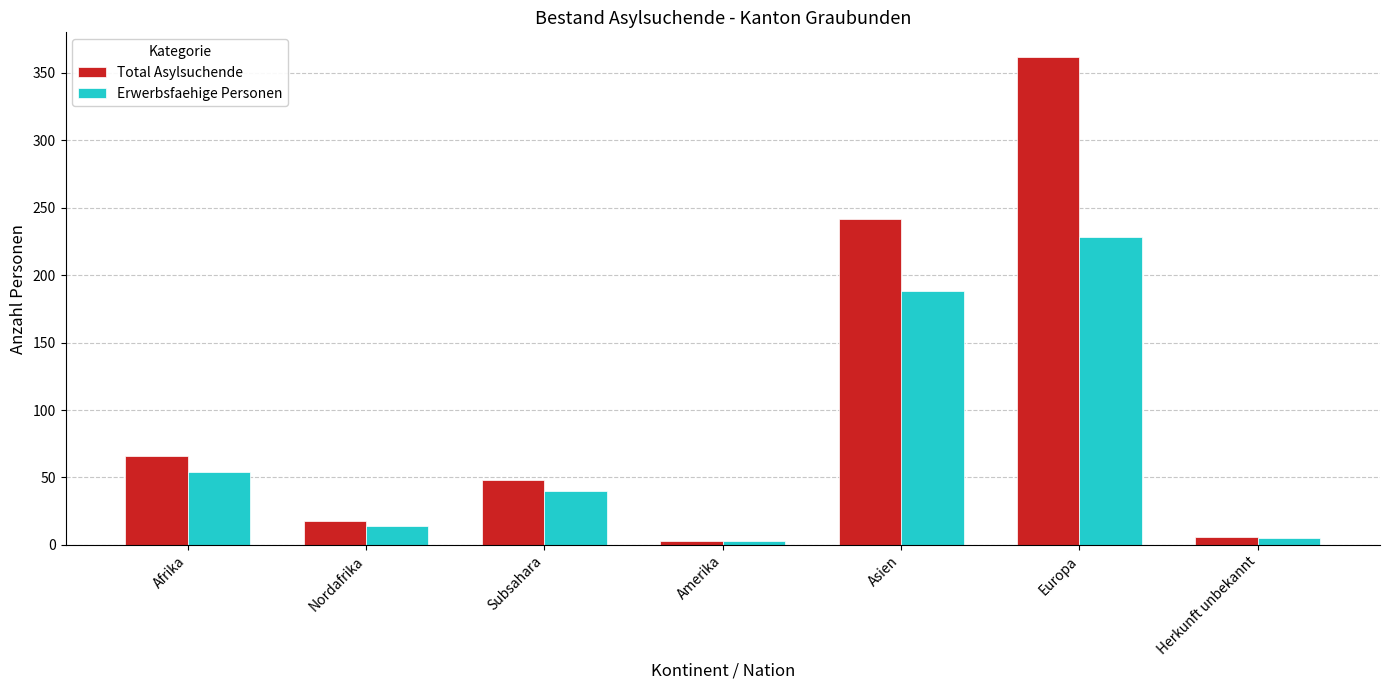

At which label does Erwerbsfaehige Personen first exceed 40?

Afrika